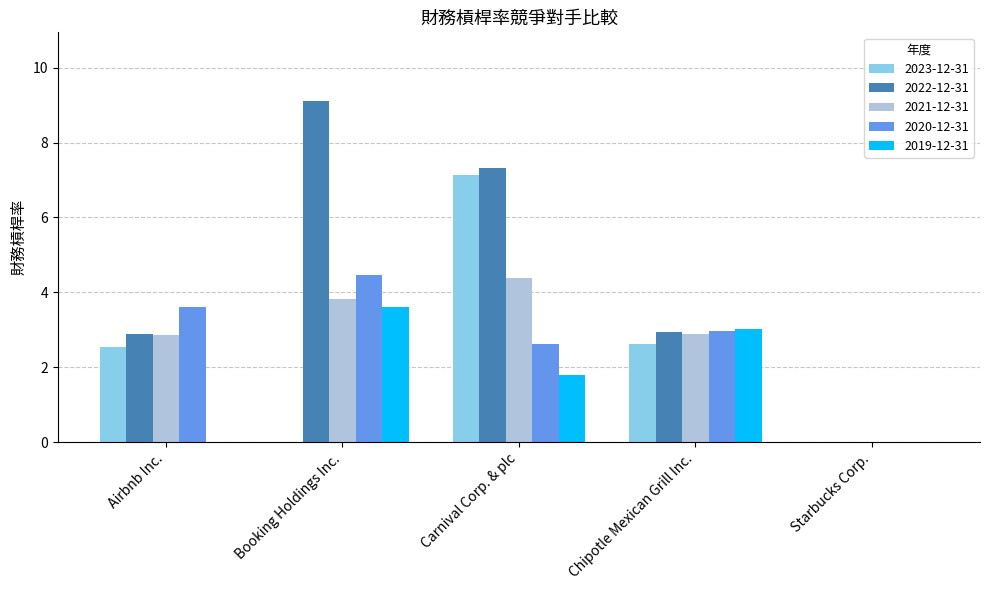

Which series has the widest spread of values?

2022-12-31